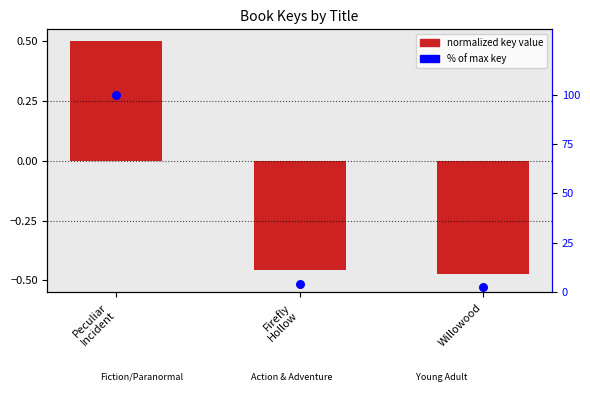

What is the total value across all series at Firefly
Hollow?

3.7